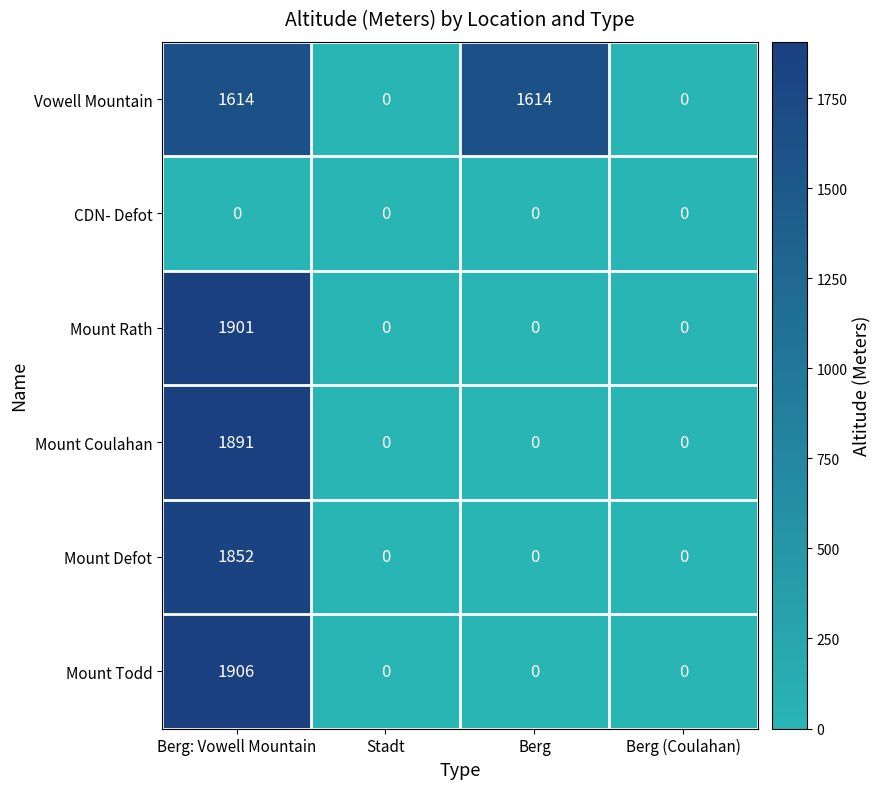

Count the number of categories in the chart.

4